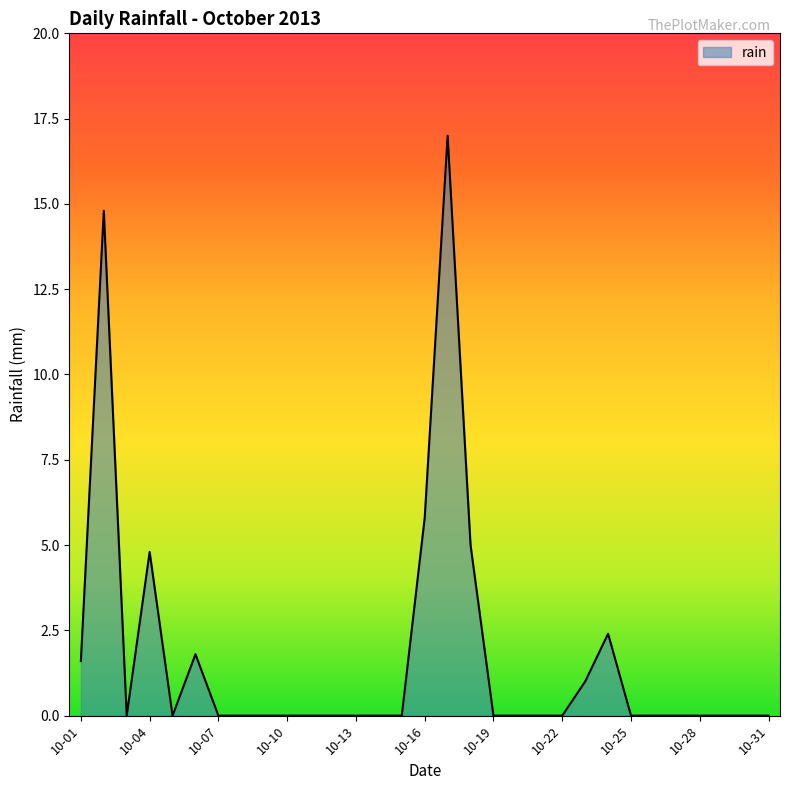

What is the greatest value displayed?

17.0